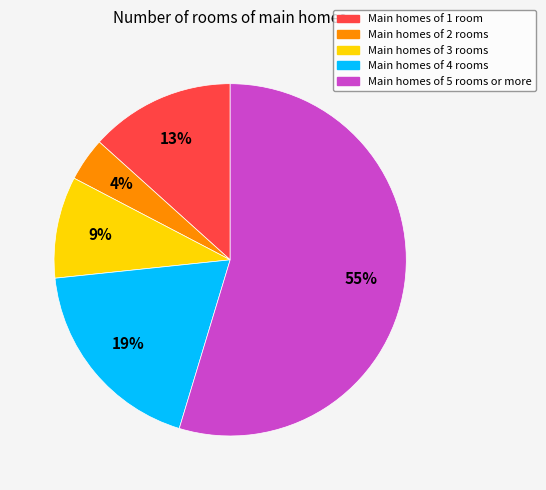

How many segments does this pie chart have?

5